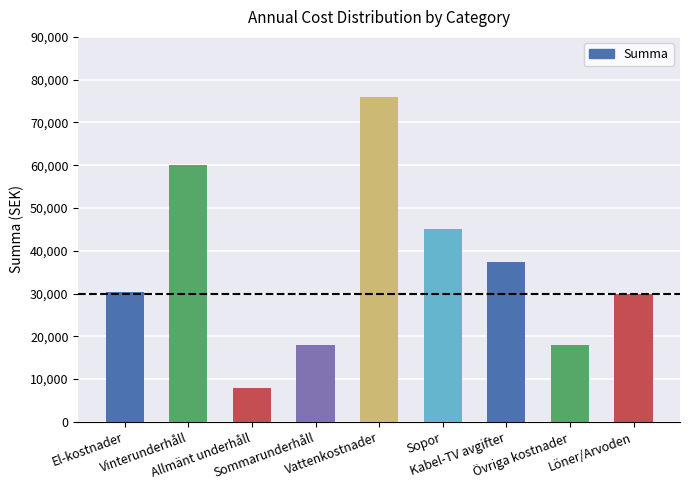

The chart shows a value of 30000 at Löner/Arvoden. True or false?

True